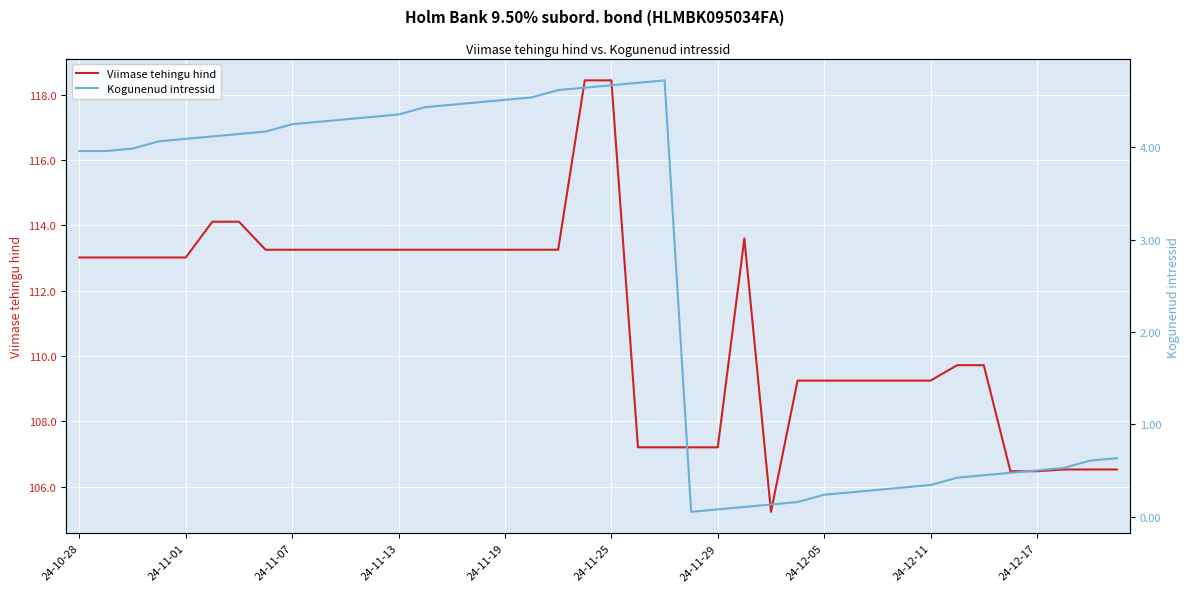

Where is the first local maximum for Kogunenud intressid?

22